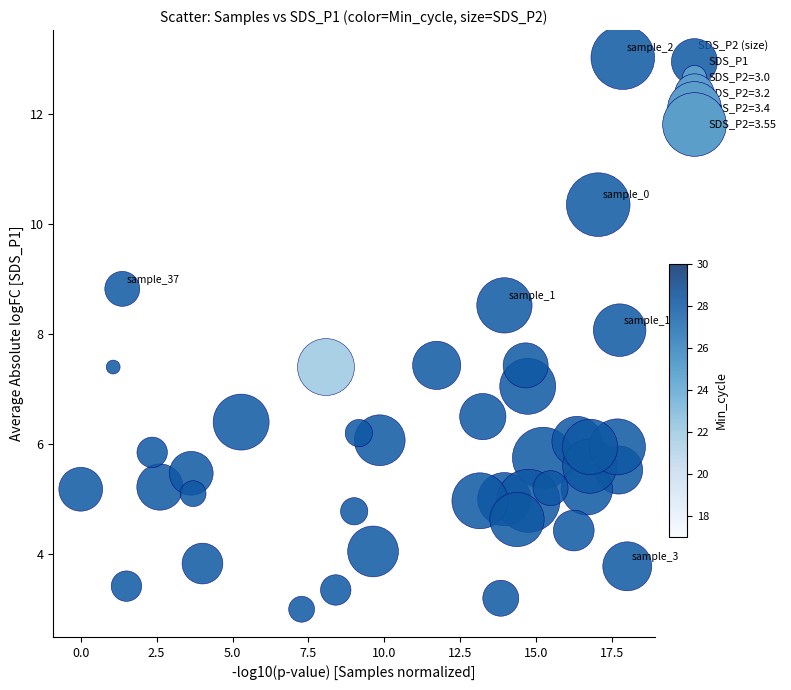

What is the range of Y values (max minus min)?

10.0